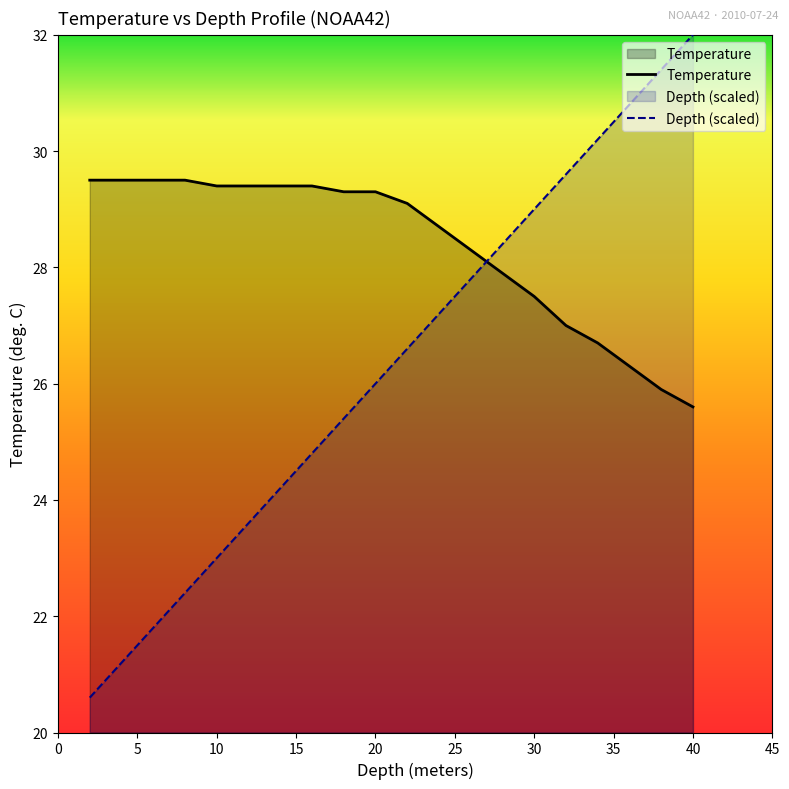

What is the value of the Temperature point at the 3rd from the left?

29.5